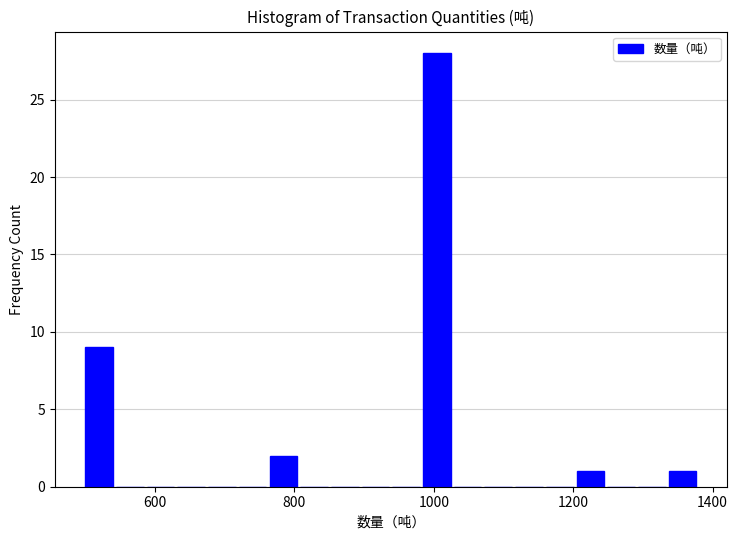

Read against the x-axis, roughly where is the centre of the tallest bar?

1000